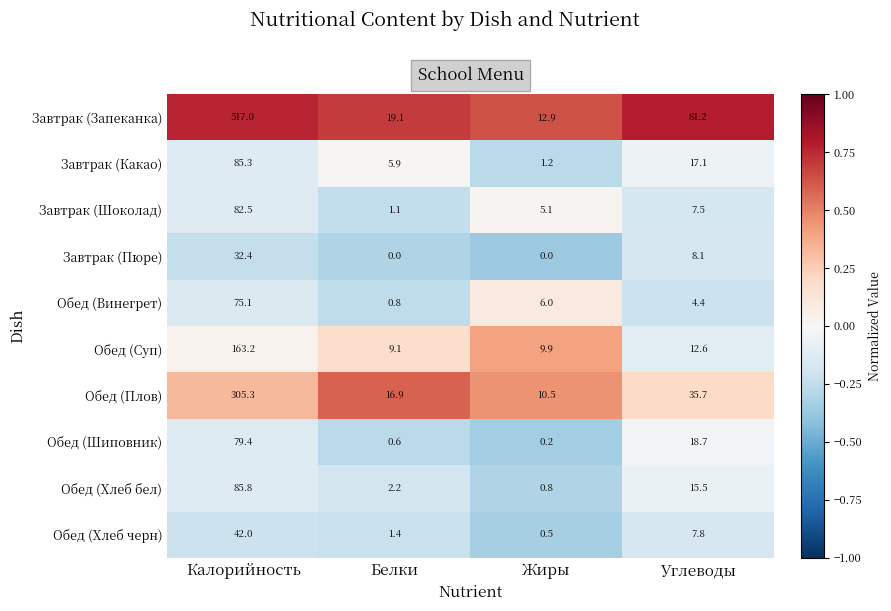

Rank the series at Белки from highest to lowest value.

Завтрак (Запеканка), Обед (Плов), Обед (Суп), Завтрак (Какао), Обед (Хлеб бел), Обед (Хлеб черн), Завтрак (Шоколад), Обед (Винегрет), Обед (Шиповник), Завтрак (Пюре)